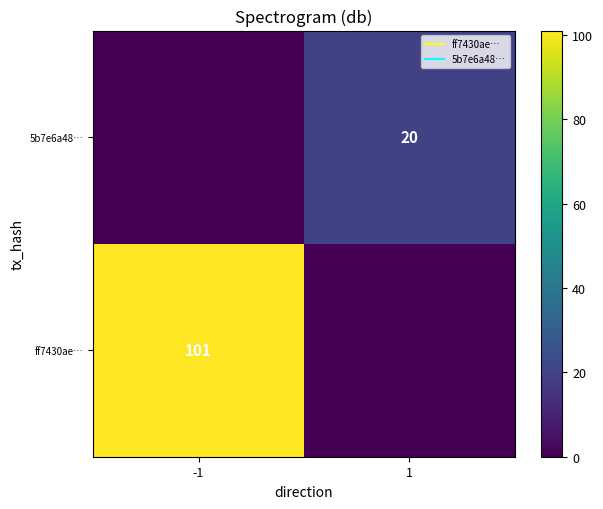

How many distinct data groups are displayed?

2